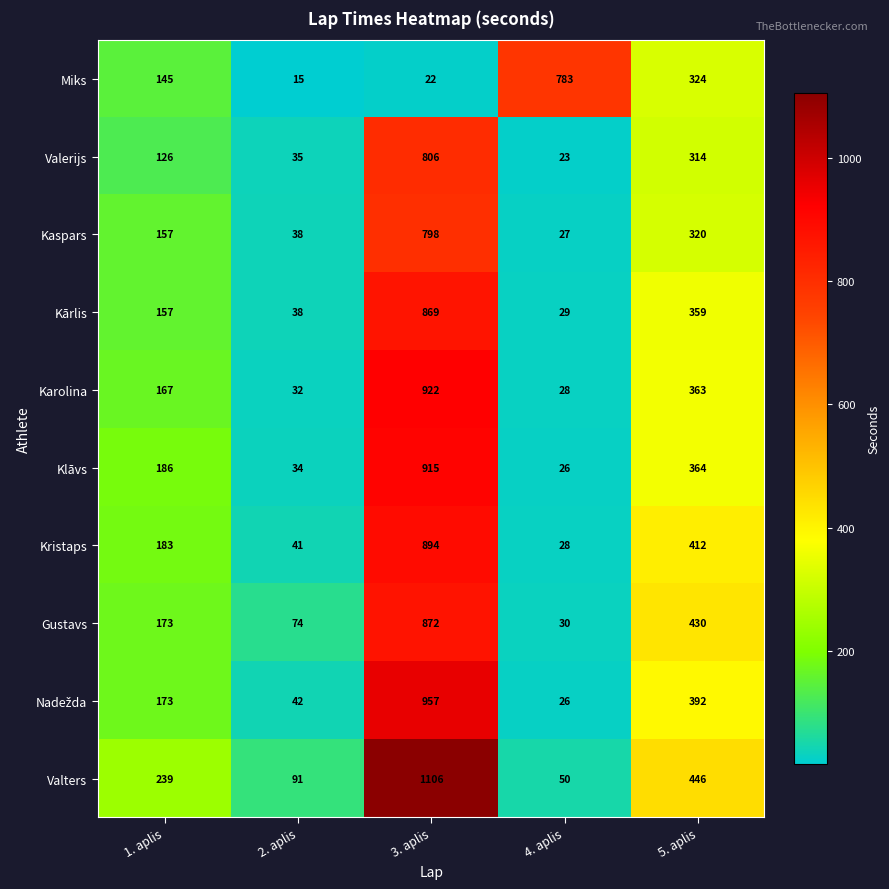

Which series has the largest total across all categories?

Valters